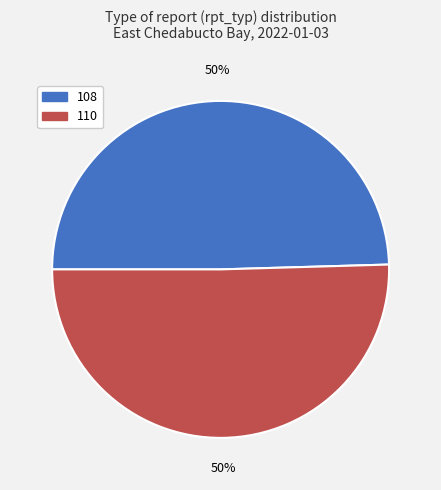

To the nearest percent, what is the combined percentage of 110 and 108?

100%